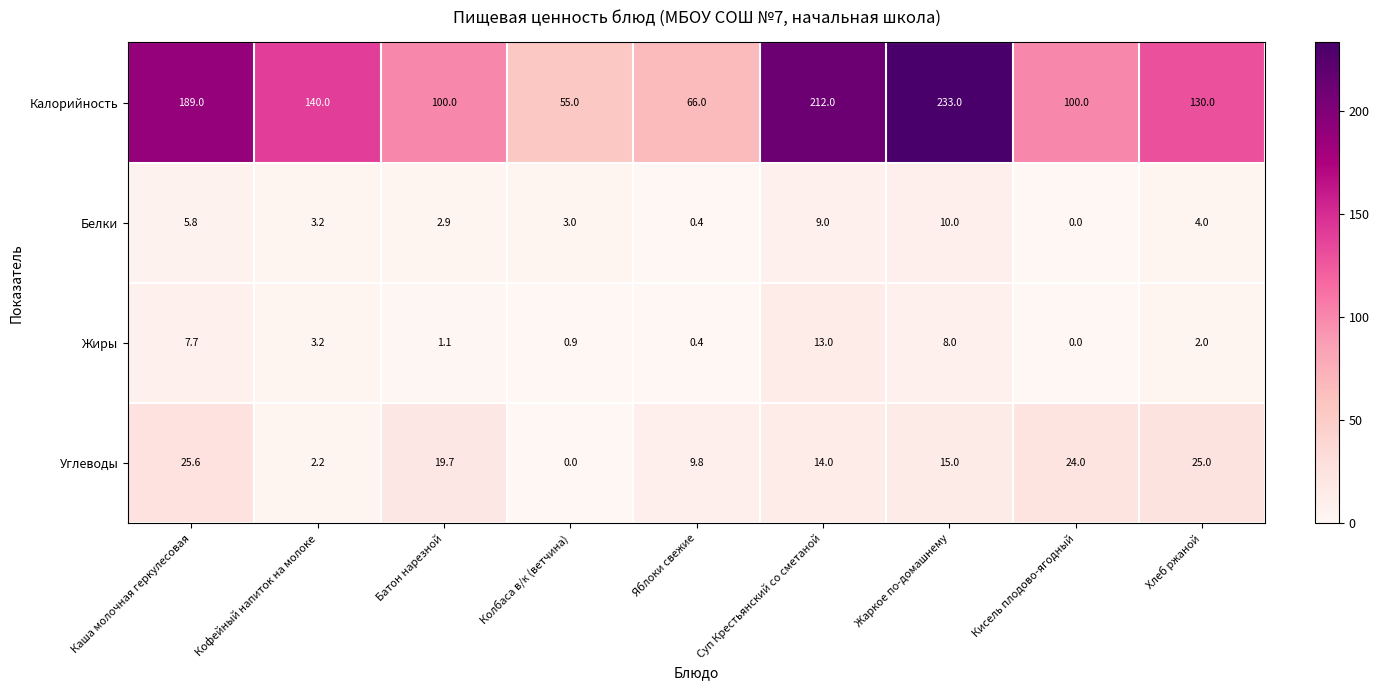

What is the sum of all Калорийность values?

1225.0